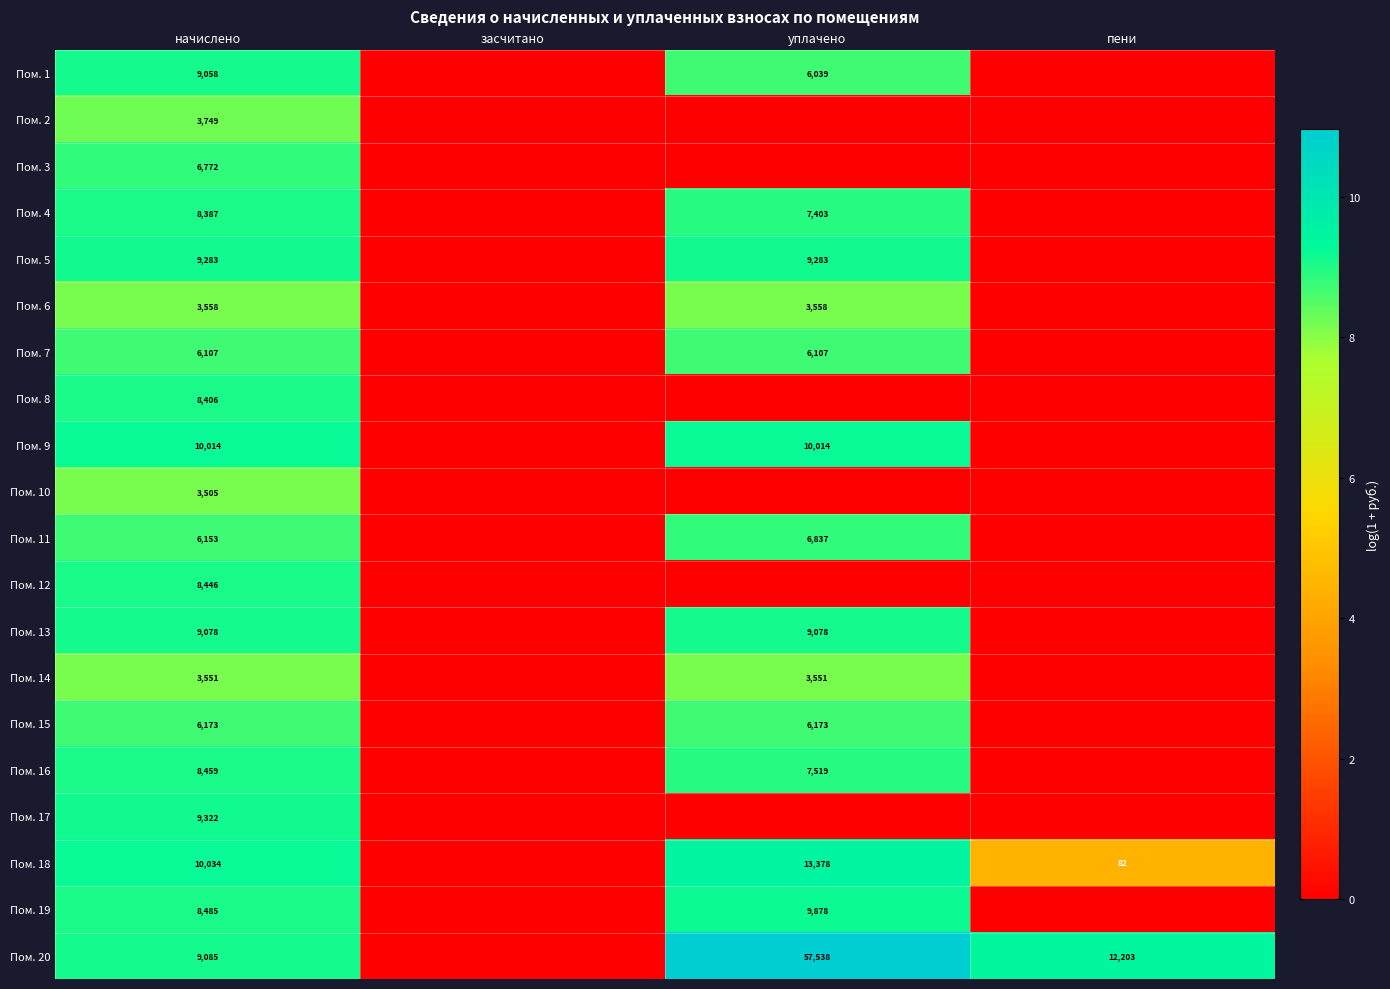

The Пом. 19 series shows 9878 at уплачено. True or false?

True